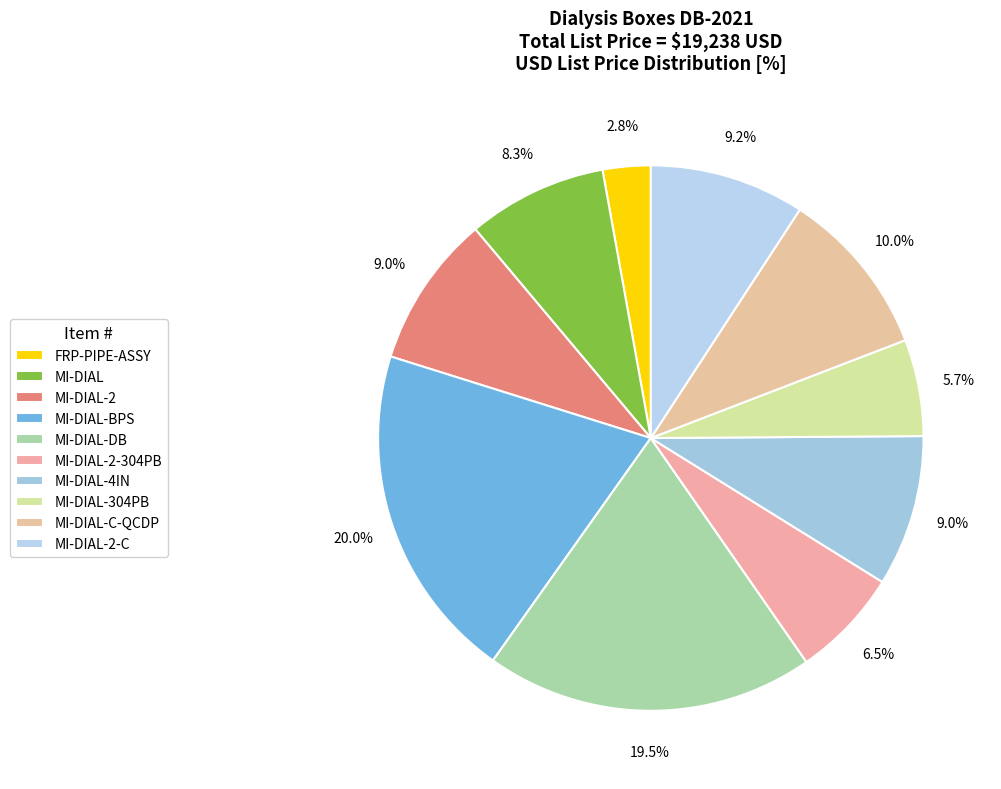

Which slice is the largest?

MI-DIAL-BPS